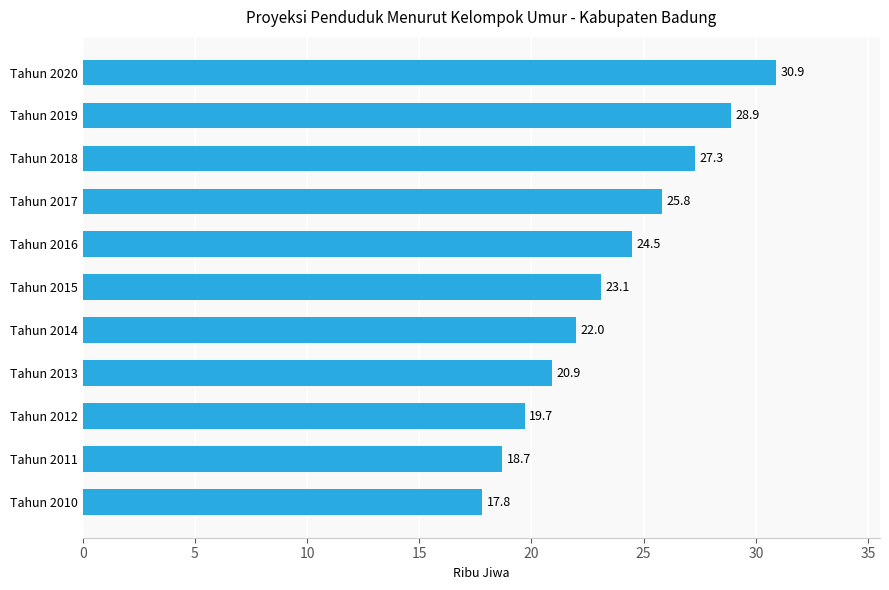

The chart shows a value of 24.5 at Tahun 2016. True or false?

True